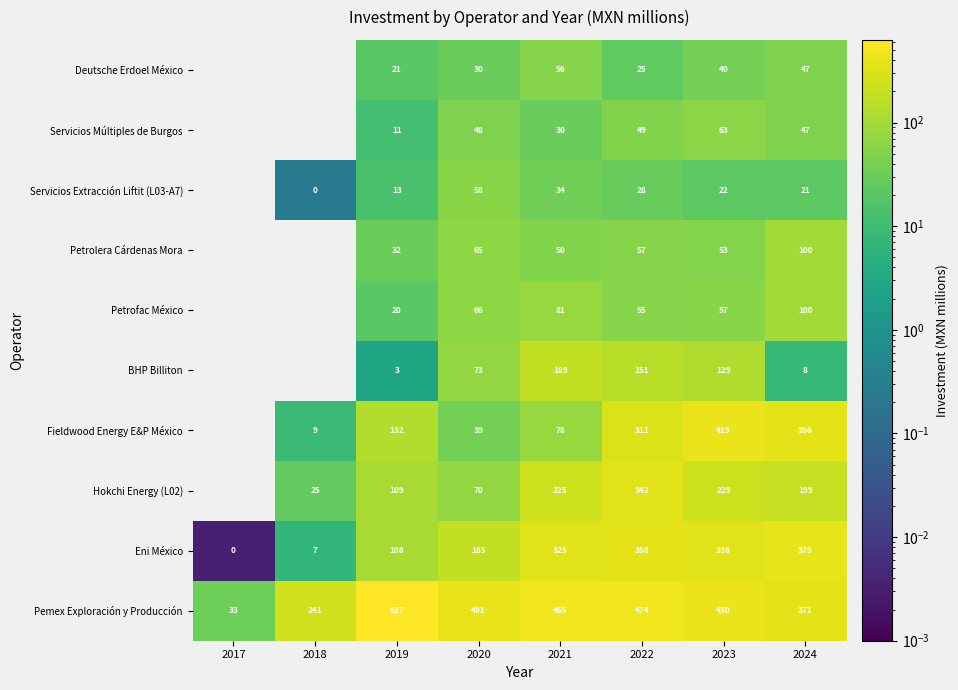

Is the value of Servicios Extracción Liftit (L03-A7) at 2018 greater than the value of Deutsche Erdoel México at 2022?

No